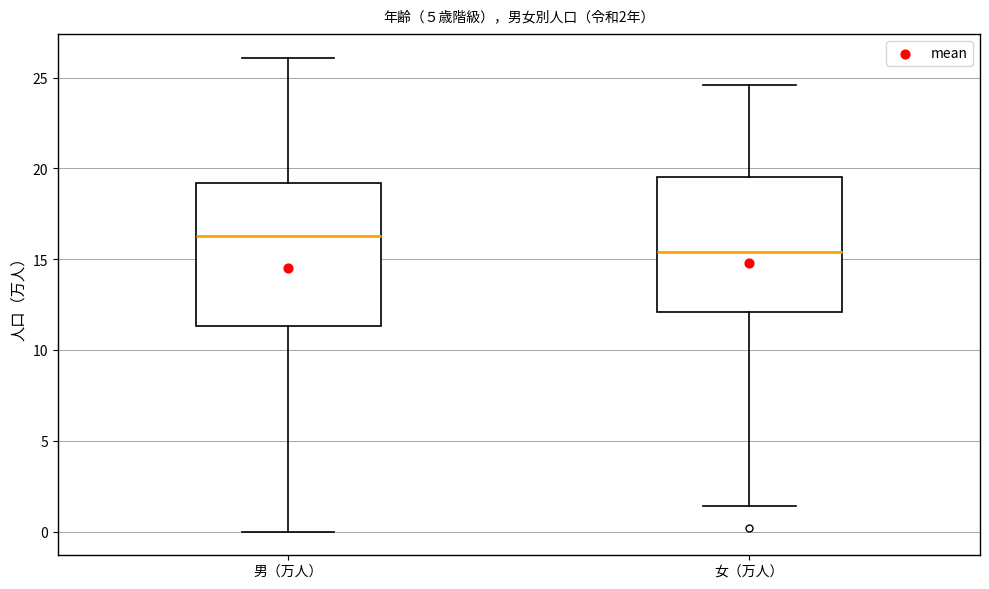

Which box has the lowest median line?

女（万人）